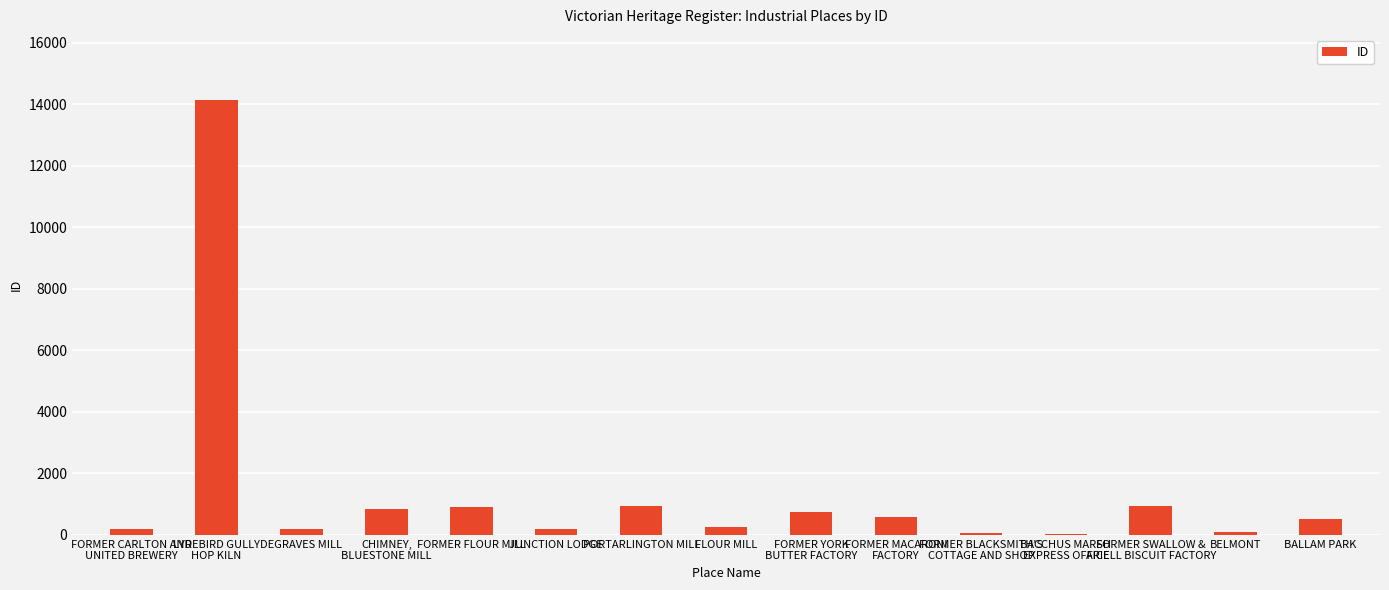

What is the sum of all values?

20664